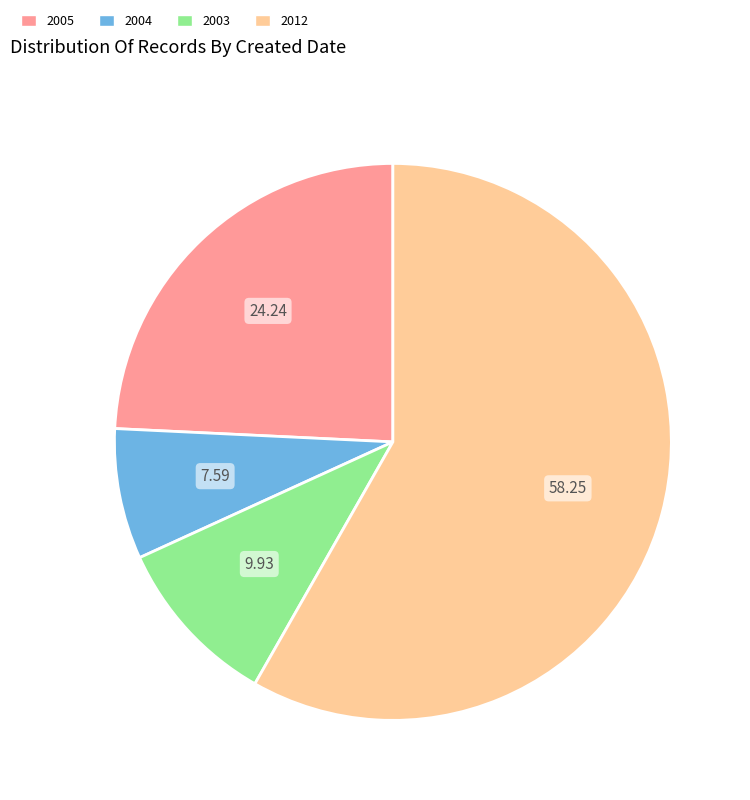

Which slice is the smallest?

2004